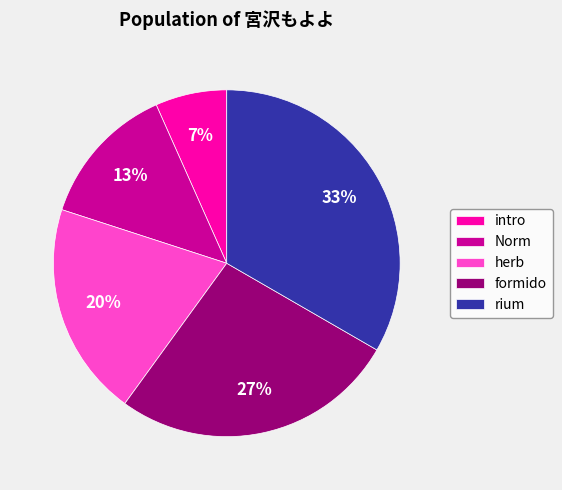

Which slice is the largest?

rium